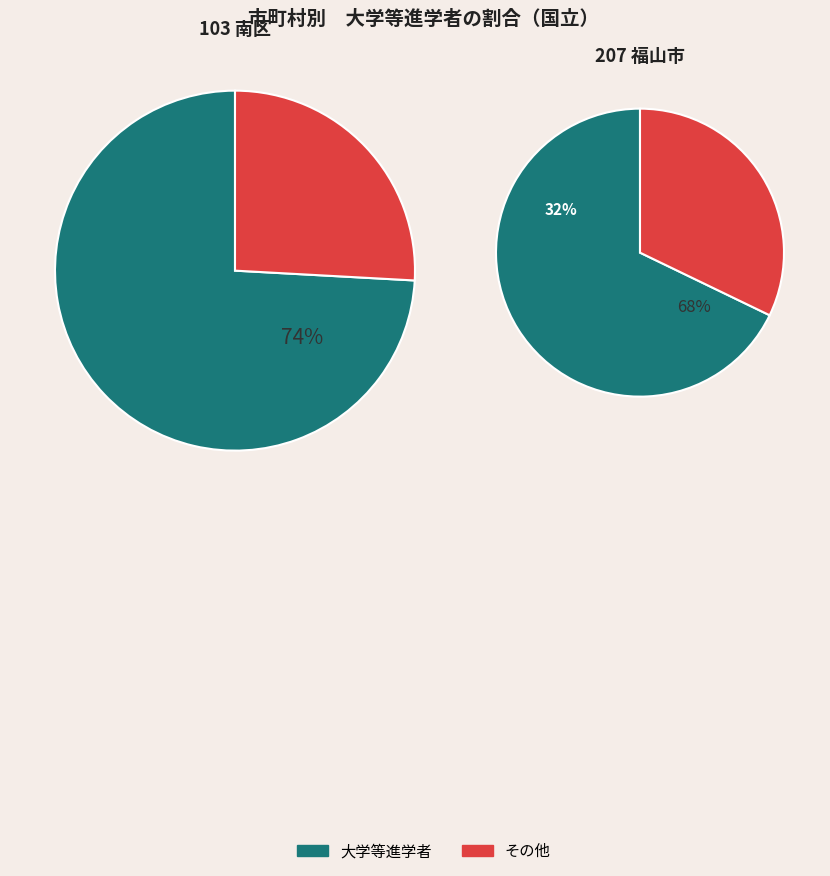

Is it true that 103 南区 is 49% of the pie?

False